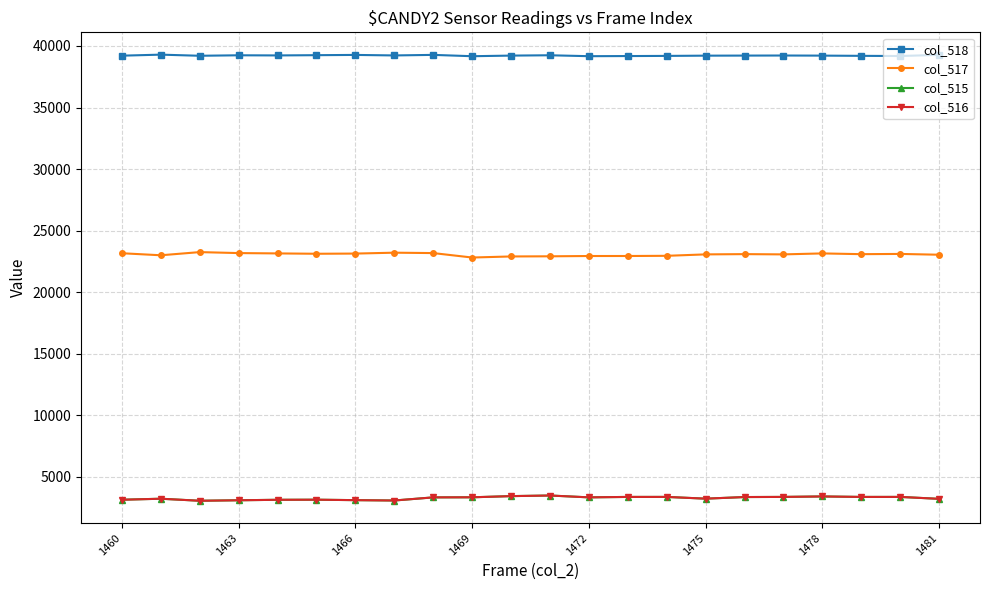

At how many categories does at least one series exceed 26964?

22